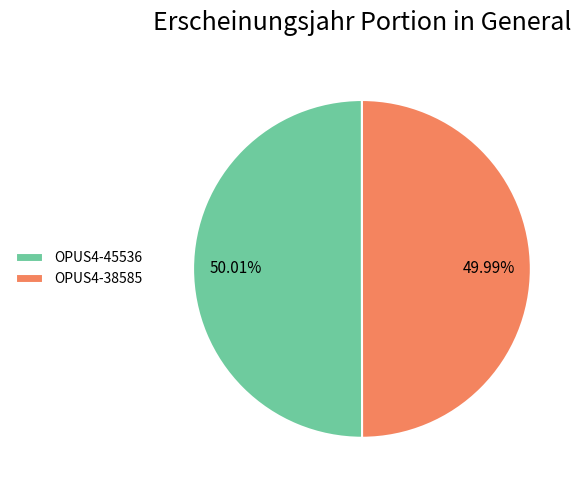

Is the sum of OPUS4-45536 and OPUS4-38585 greater than half?

Yes